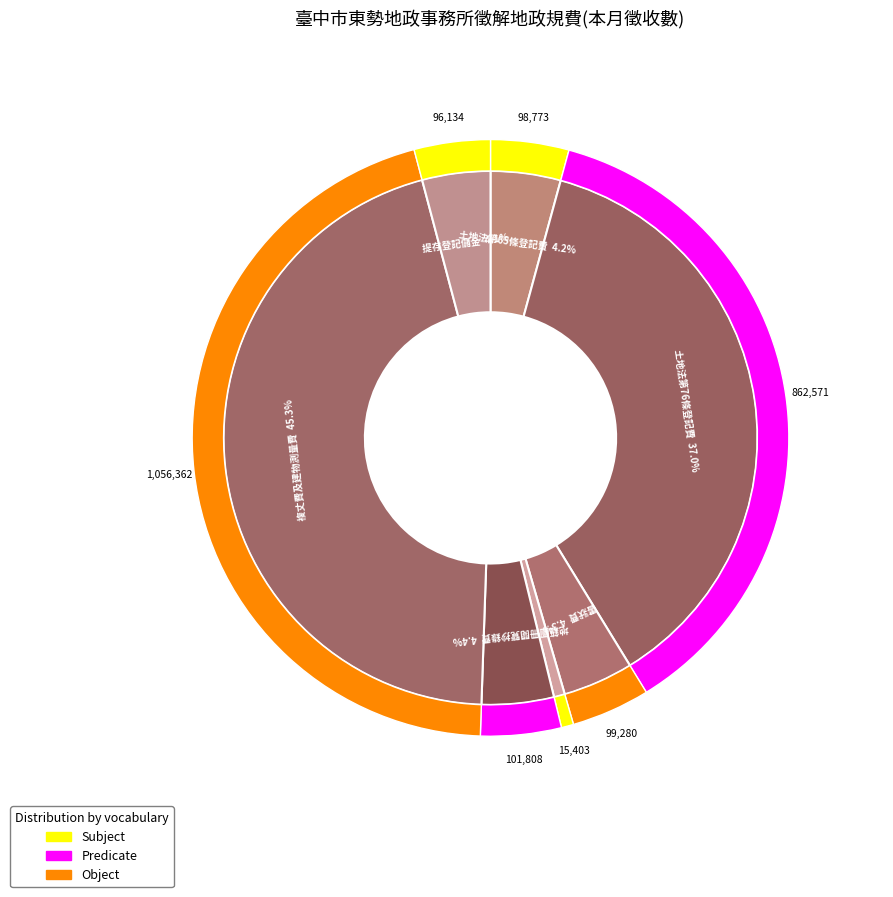

To the nearest percent, what is the difference between the 土地法第76條登記費 and 土地法第65條登記費 slice percentages?

33%